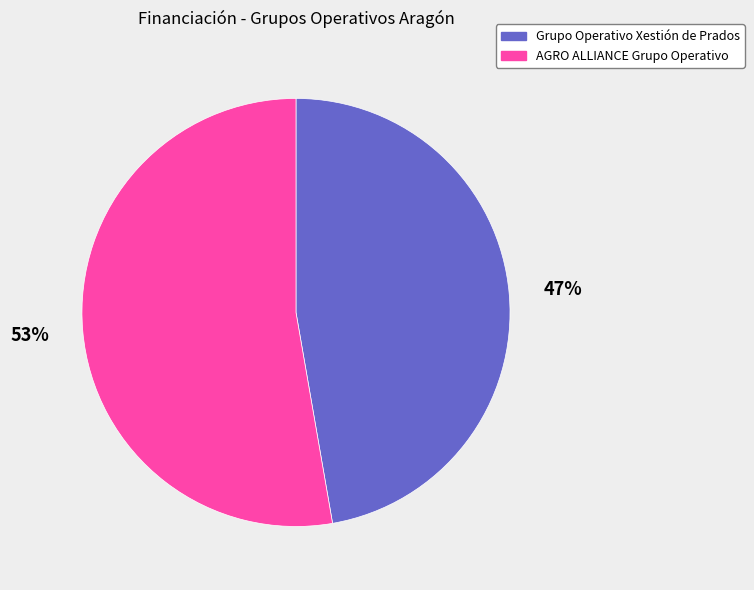

Which category has the smallest portion of the pie?

Grupo Operativo Xestión de Prados